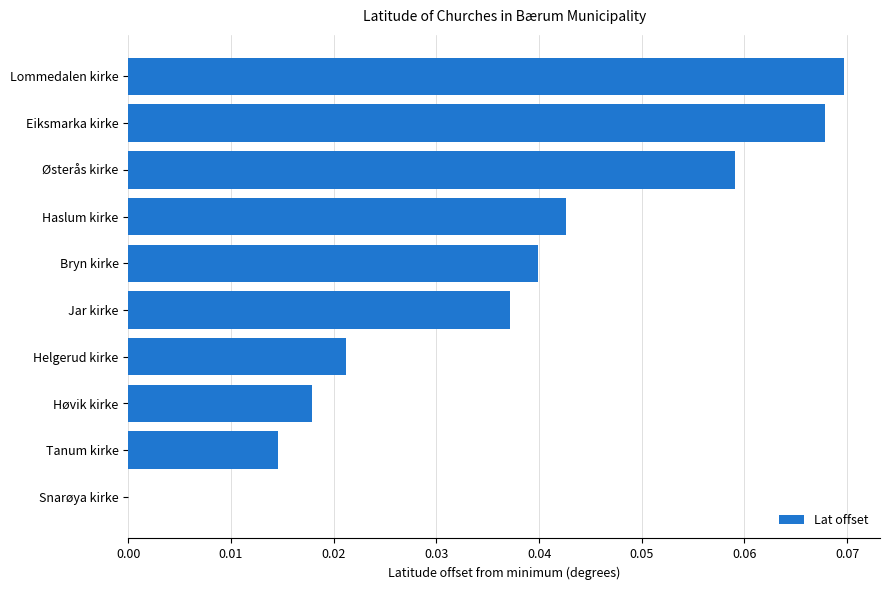

Between Haslum kirke and Høvik kirke, which is larger?

Haslum kirke